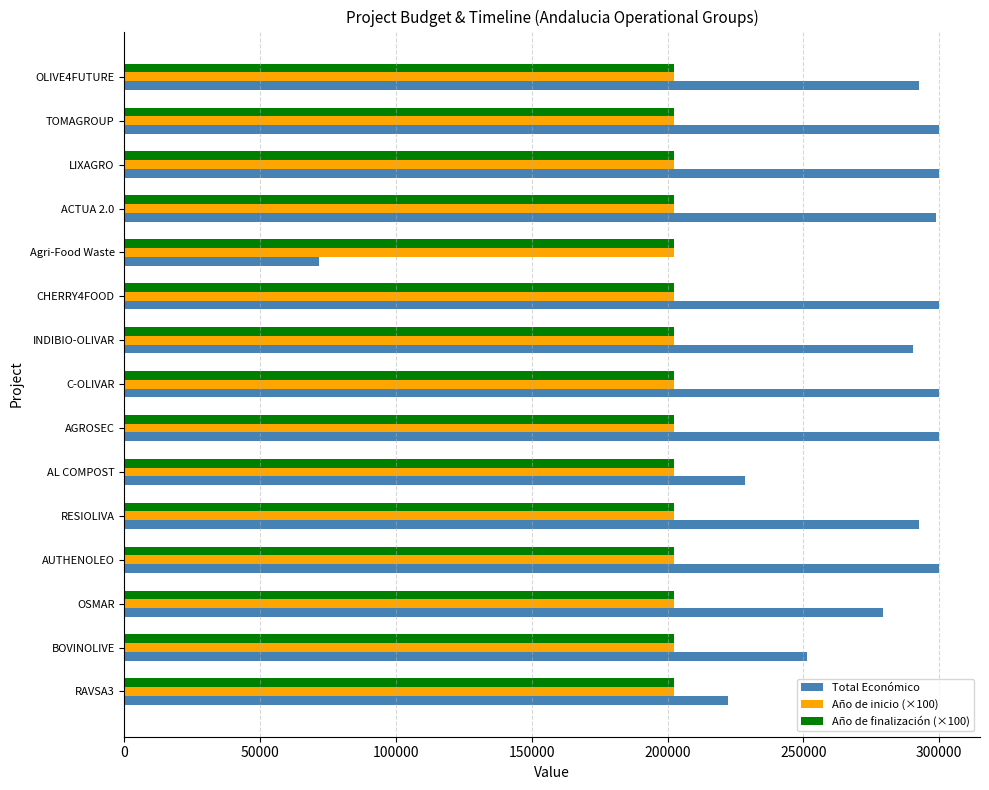

Which series changed the most between AUTHENOLEO and AL COMPOST?

Total Económico